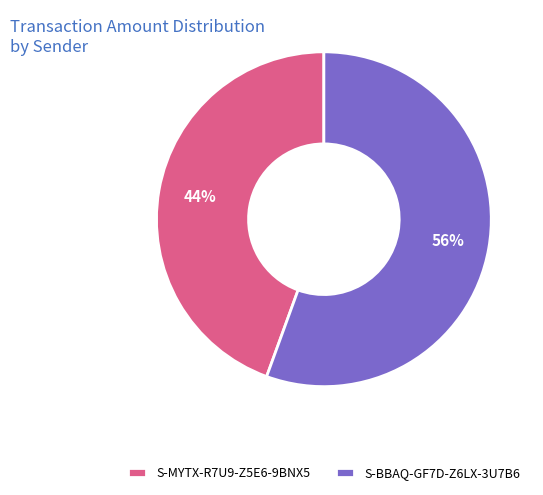

Which has a higher value, S-BBAQ-GF7D-Z6LX-3U7B6 or S-MYTX-R7U9-Z5E6-9BNX5?

S-BBAQ-GF7D-Z6LX-3U7B6